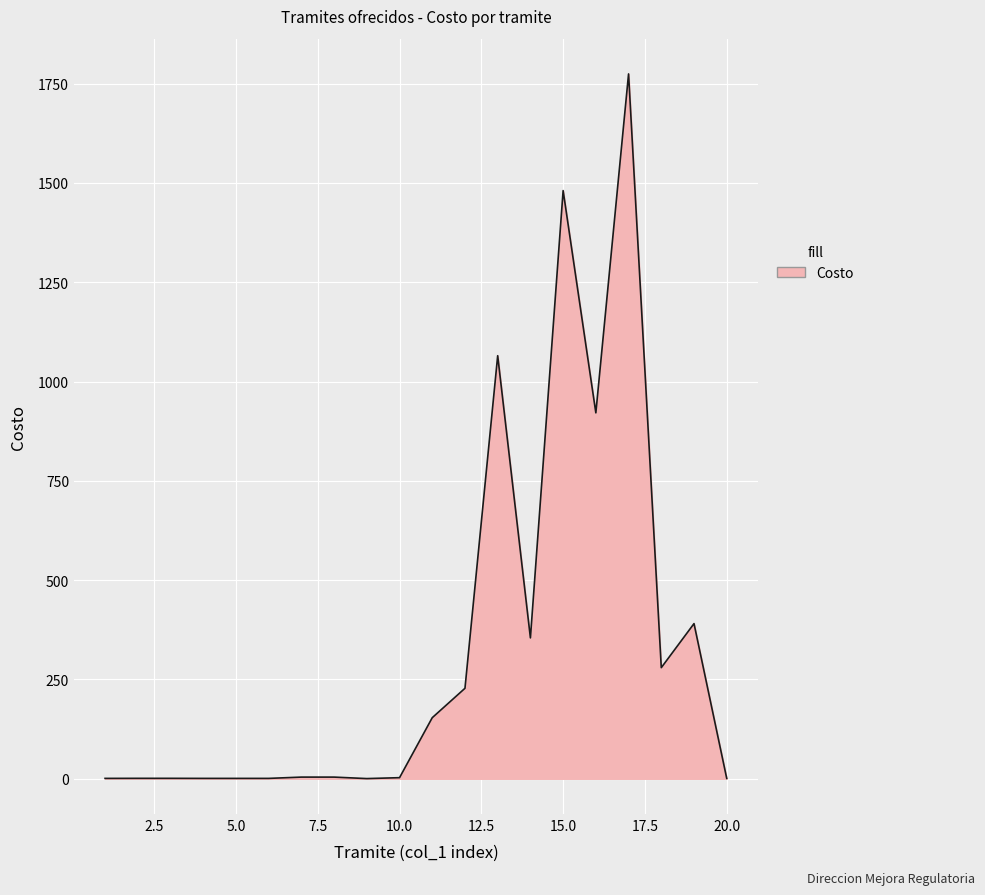

What is the maximum value shown in the chart?

1774.4